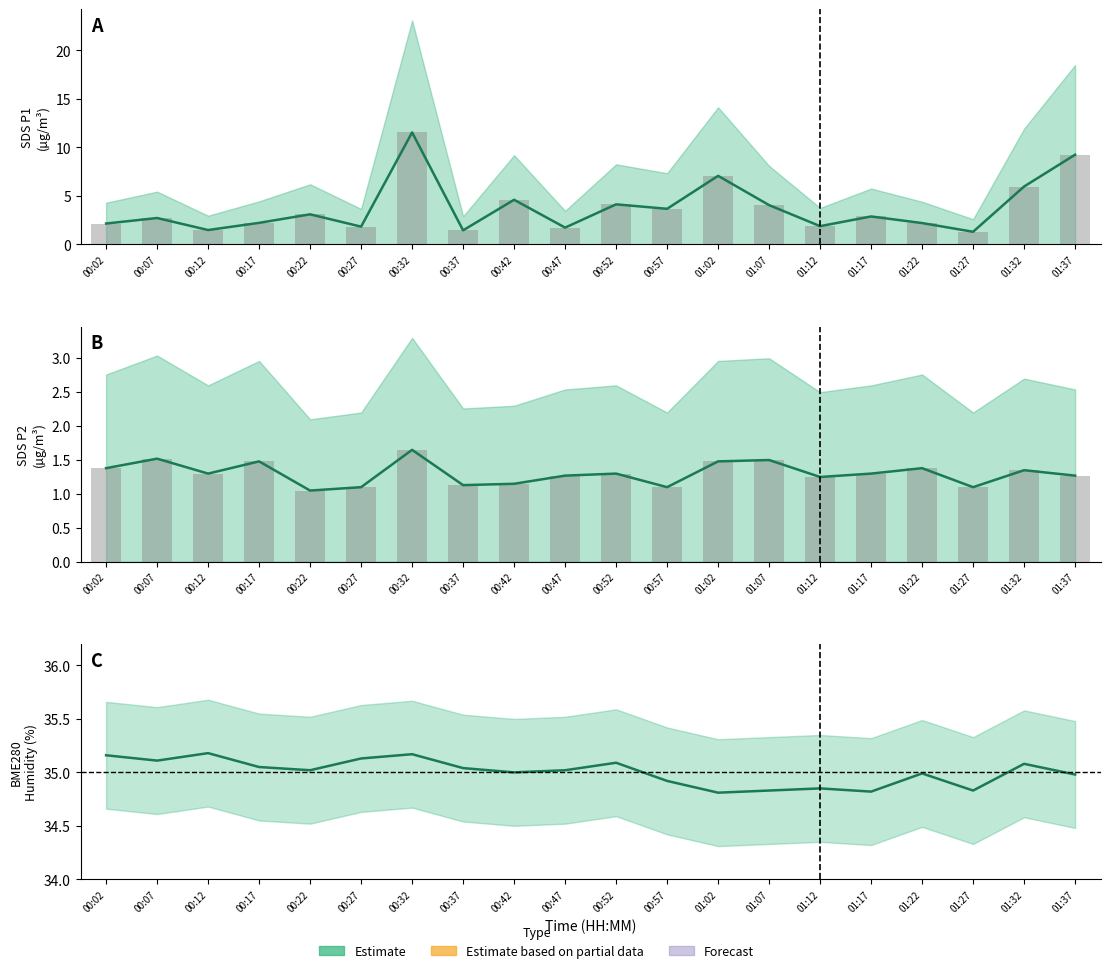

List the labels in order of SDS_P2 value, smallest first.

00:22, 00:27, 00:57, 01:27, 00:37, 00:42, 01:12, 00:47, 01:37, 00:12, 00:52, 01:17, 01:32, 00:02, 01:22, 00:17, 01:02, 01:07, 00:07, 00:32